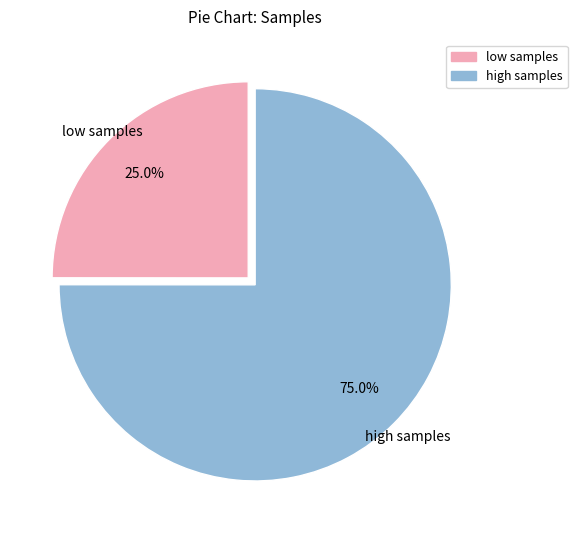

Is there a majority slice in this chart?

Yes